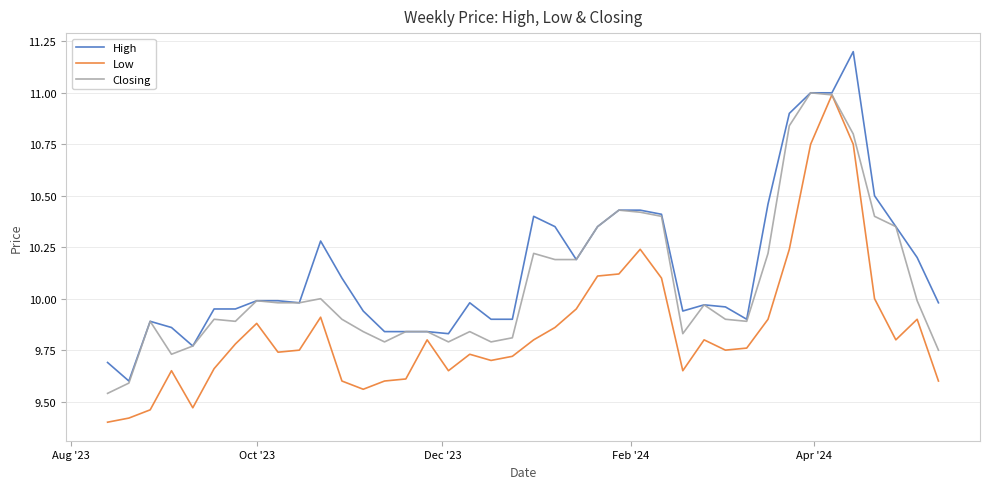

What are all the series names shown in the legend?

High, Low, Closing